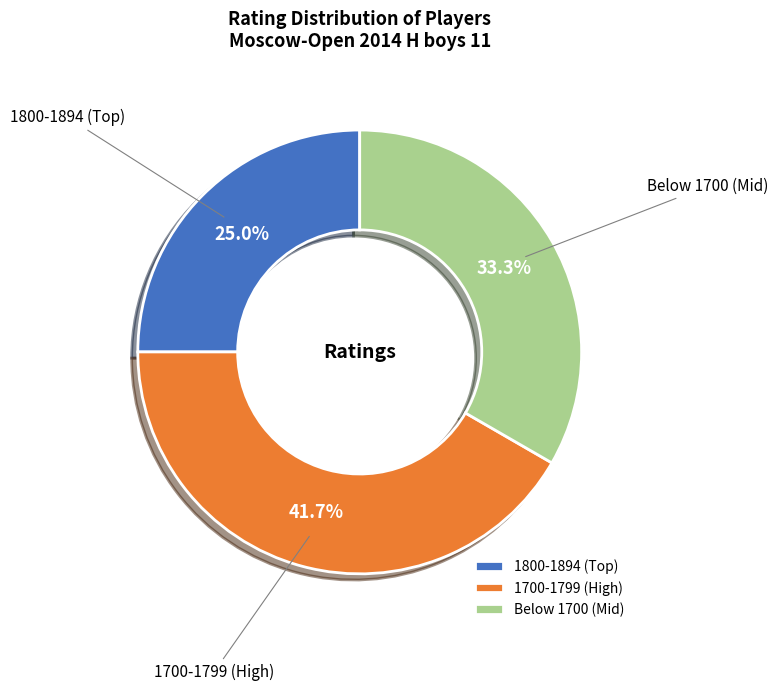

To the nearest percent, what is the difference between the largest and smallest slice percentages?

17%